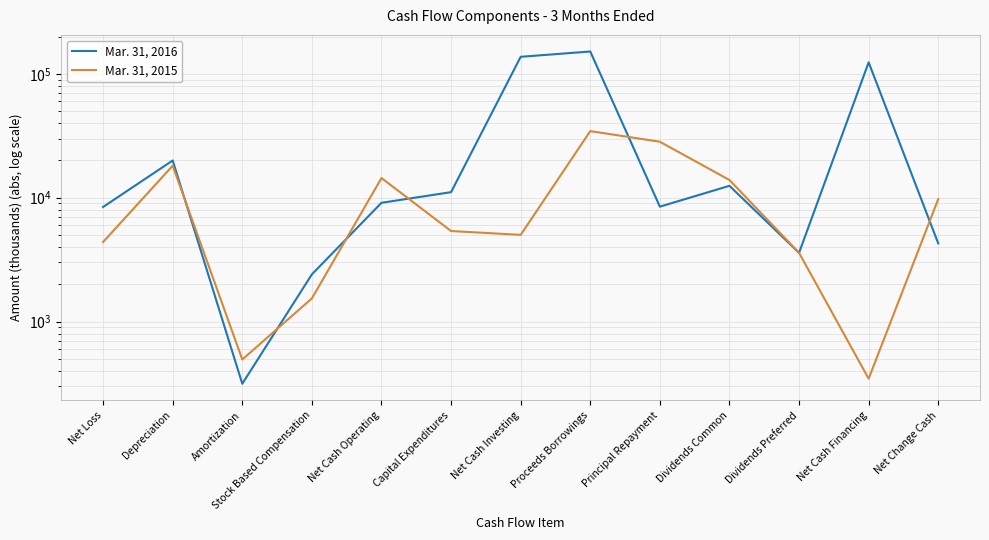

What is the label of the 6th point from the right?

Proceeds Borrowings